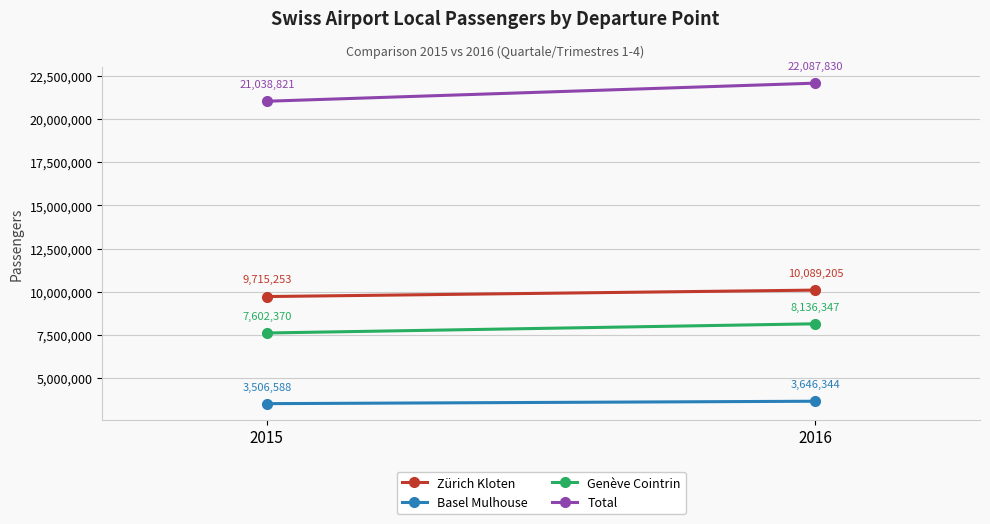

What is the value of the Basel Mulhouse point at the 1st from the left?

3506588